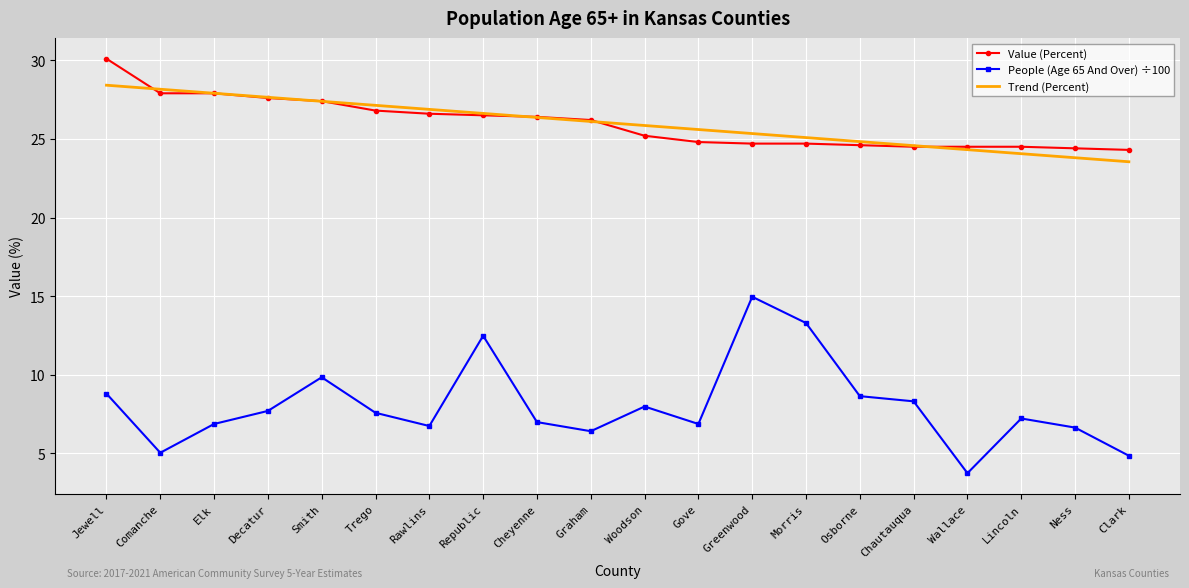

Is the value of Trend (Percent) at Cheyenne greater than the value of People (Age 65 And Over) ÷100 at Smith?

Yes